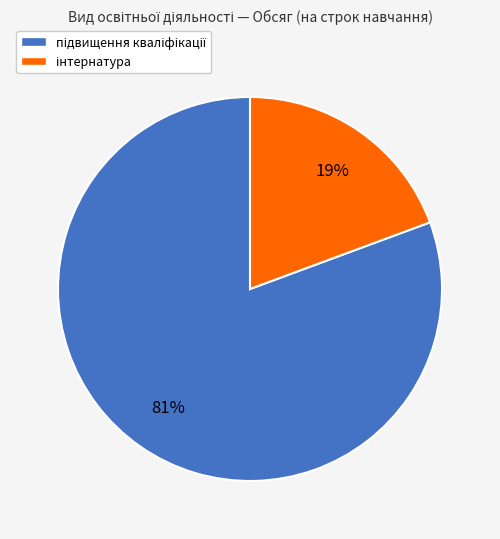

Is there any slice that represents more than half of the pie?

Yes